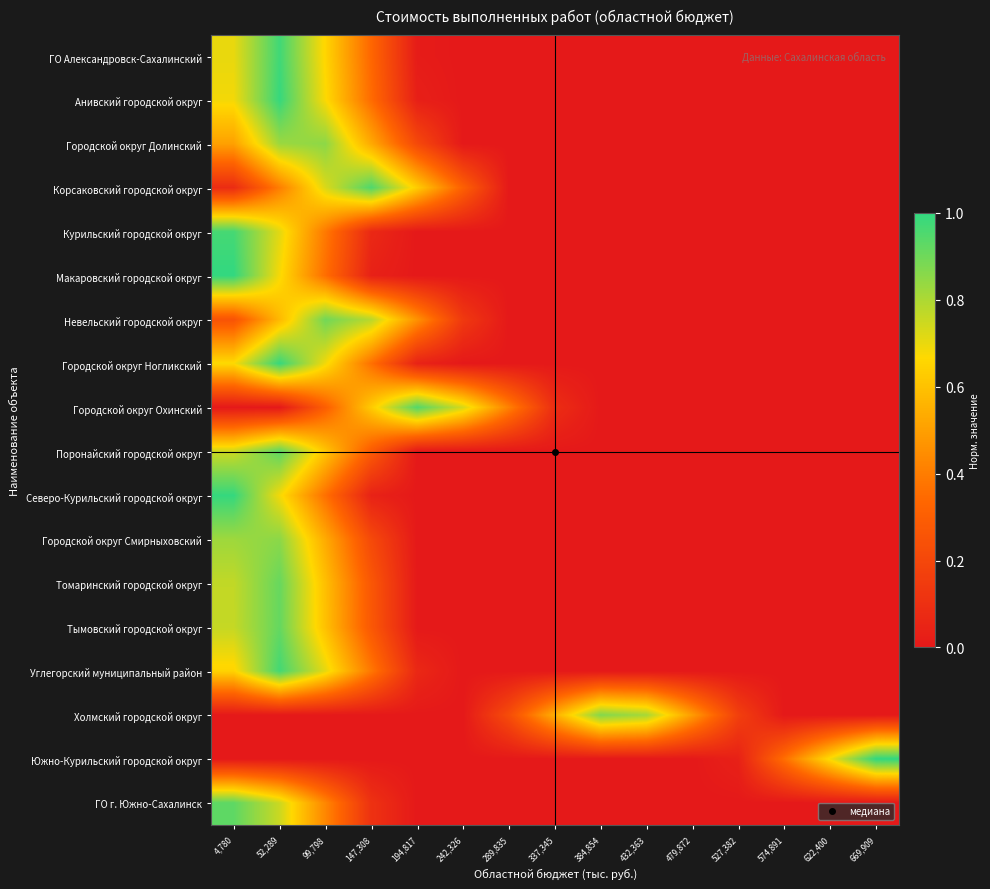

Reading left to right, extract all data points from this chart.

ГО Александровск-Сахалинский: 4,780=0.7	52,289=1.0	99,798=0.7	147,308=0.3	194,817=0.0	242,326=0.0	289,835=0.0	337,345=0.0	384,854=0.0	432,363=0.0	479,872=0.0	527,382=0.0	574,891=0.0	622,400=0.0	669,909=0.0
Анивский городской округ: 4,780=0.7	52,289=1.0	99,798=0.7	147,308=0.4	194,817=0.0	242,326=0.0	289,835=0.0	337,345=0.0	384,854=0.0	432,363=0.0	479,872=0.0	527,382=0.0	574,891=0.0	622,400=0.0	669,909=0.0
Городской округ Долинский: 4,780=0.5	52,289=0.8	99,798=0.9	147,308=0.5	194,817=0.2	242,326=0.0	289,835=0.0	337,345=0.0	384,854=0.0	432,363=0.0	479,872=0.0	527,382=0.0	574,891=0.0	622,400=0.0	669,909=0.0
Корсаковский городской округ: 4,780=0.1	52,289=0.4	99,798=0.7	147,308=1.0	194,817=0.6	242,326=0.3	289,835=0.0	337,345=0.0	384,854=0.0	432,363=0.0	479,872=0.0	527,382=0.0	574,891=0.0	622,400=0.0	669,909=0.0
Курильский городской округ: 4,780=1.0	52,289=0.7	99,798=0.4	147,308=0.1	194,817=0.0	242,326=0.0	289,835=0.0	337,345=0.0	384,854=0.0	432,363=0.0	479,872=0.0	527,382=0.0	574,891=0.0	622,400=0.0	669,909=0.0
Макаровский городской округ: 4,780=1.0	52,289=0.7	99,798=0.4	147,308=0.0	194,817=0.0	242,326=0.0	289,835=0.0	337,345=0.0	384,854=0.0	432,363=0.0	479,872=0.0	527,382=0.0	574,891=0.0	622,400=0.0	669,909=0.0
Невельский городской округ: 4,780=0.3	52,289=0.6	99,798=0.9	147,308=0.8	194,817=0.5	242,326=0.1	289,835=0.0	337,345=0.0	384,854=0.0	432,363=0.0	479,872=0.0	527,382=0.0	574,891=0.0	622,400=0.0	669,909=0.0
Городской округ Ногликский: 4,780=0.7	52,289=1.0	99,798=0.7	147,308=0.4	194,817=0.0	242,326=0.0	289,835=0.0	337,345=0.0	384,854=0.0	432,363=0.0	479,872=0.0	527,382=0.0	574,891=0.0	622,400=0.0	669,909=0.0
Городской округ Охинский: 4,780=0.0	52,289=0.0	99,798=0.3	147,308=0.6	194,817=0.9	242,326=0.7	289,835=0.4	337,345=0.1	384,854=0.0	432,363=0.0	479,872=0.0	527,382=0.0	574,891=0.0	622,400=0.0	669,909=0.0
Поронайский городской округ: 4,780=0.7	52,289=0.9	99,798=0.6	147,308=0.3	194,817=0.0	242,326=0.0	289,835=0.0	337,345=0.0	384,854=0.0	432,363=0.0	479,872=0.0	527,382=0.0	574,891=0.0	622,400=0.0	669,909=0.0
Северо-Курильский городской округ: 4,780=1.0	52,289=0.7	99,798=0.4	147,308=0.0	194,817=0.0	242,326=0.0	289,835=0.0	337,345=0.0	384,854=0.0	432,363=0.0	479,872=0.0	527,382=0.0	574,891=0.0	622,400=0.0	669,909=0.0
Городской округ Смирныховский: 4,780=0.8	52,289=0.9	99,798=0.5	147,308=0.2	194,817=0.0	242,326=0.0	289,835=0.0	337,345=0.0	384,854=0.0	432,363=0.0	479,872=0.0	527,382=0.0	574,891=0.0	622,400=0.0	669,909=0.0
Томаринский городской округ: 4,780=0.8	52,289=0.9	99,798=0.6	147,308=0.3	194,817=0.0	242,326=0.0	289,835=0.0	337,345=0.0	384,854=0.0	432,363=0.0	479,872=0.0	527,382=0.0	574,891=0.0	622,400=0.0	669,909=0.0
Тымовский городской округ: 4,780=0.8	52,289=0.9	99,798=0.6	147,308=0.3	194,817=0.0	242,326=0.0	289,835=0.0	337,345=0.0	384,854=0.0	432,363=0.0	479,872=0.0	527,382=0.0	574,891=0.0	622,400=0.0	669,909=0.0
Углегорский муниципальный район: 4,780=0.7	52,289=1.0	99,798=0.7	147,308=0.4	194,817=0.1	242,326=0.0	289,835=0.0	337,345=0.0	384,854=0.0	432,363=0.0	479,872=0.0	527,382=0.0	574,891=0.0	622,400=0.0	669,909=0.0
Холмский городской округ: 4,780=0.0	52,289=0.0	99,798=0.0	147,308=0.0	194,817=0.0	242,326=0.0	289,835=0.2	337,345=0.5	384,854=0.9	432,363=0.8	479,872=0.5	527,382=0.2	574,891=0.0	622,400=0.0	669,909=0.0
Южно-Курильский городской округ: 4,780=0.0	52,289=0.0	99,798=0.0	147,308=0.0	194,817=0.0	242,326=0.0	289,835=0.0	337,345=0.0	384,854=0.0	432,363=0.0	479,872=0.0	527,382=0.0	574,891=0.4	622,400=0.7	669,909=1.0
ГО г. Южно-Сахалинск: 4,780=0.9	52,289=0.8	99,798=0.4	147,308=0.1	194,817=0.0	242,326=0.0	289,835=0.0	337,345=0.0	384,854=0.0	432,363=0.0	479,872=0.0	527,382=0.0	574,891=0.0	622,400=0.0	669,909=0.0